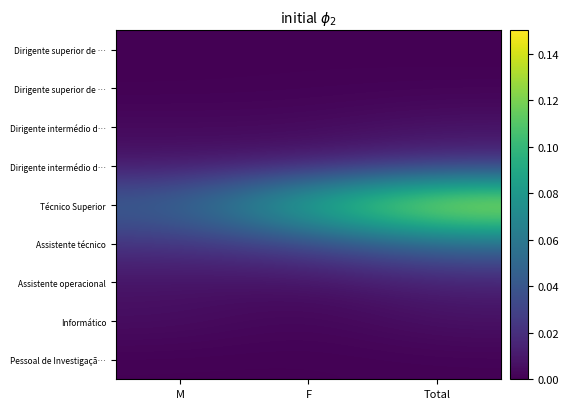

How many distinct data groups are displayed?

9